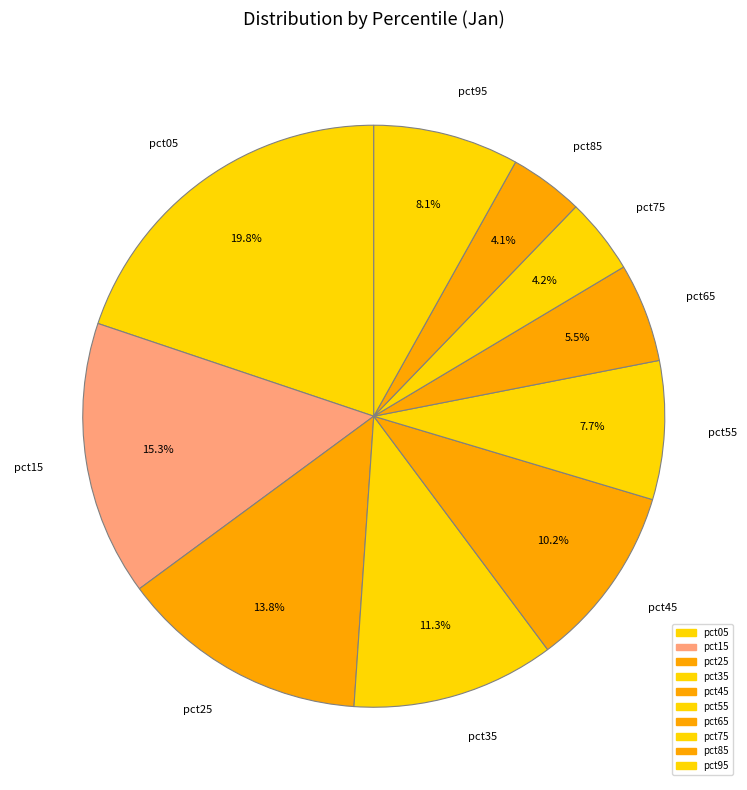

What is the largest slice in the pie chart?

pct05